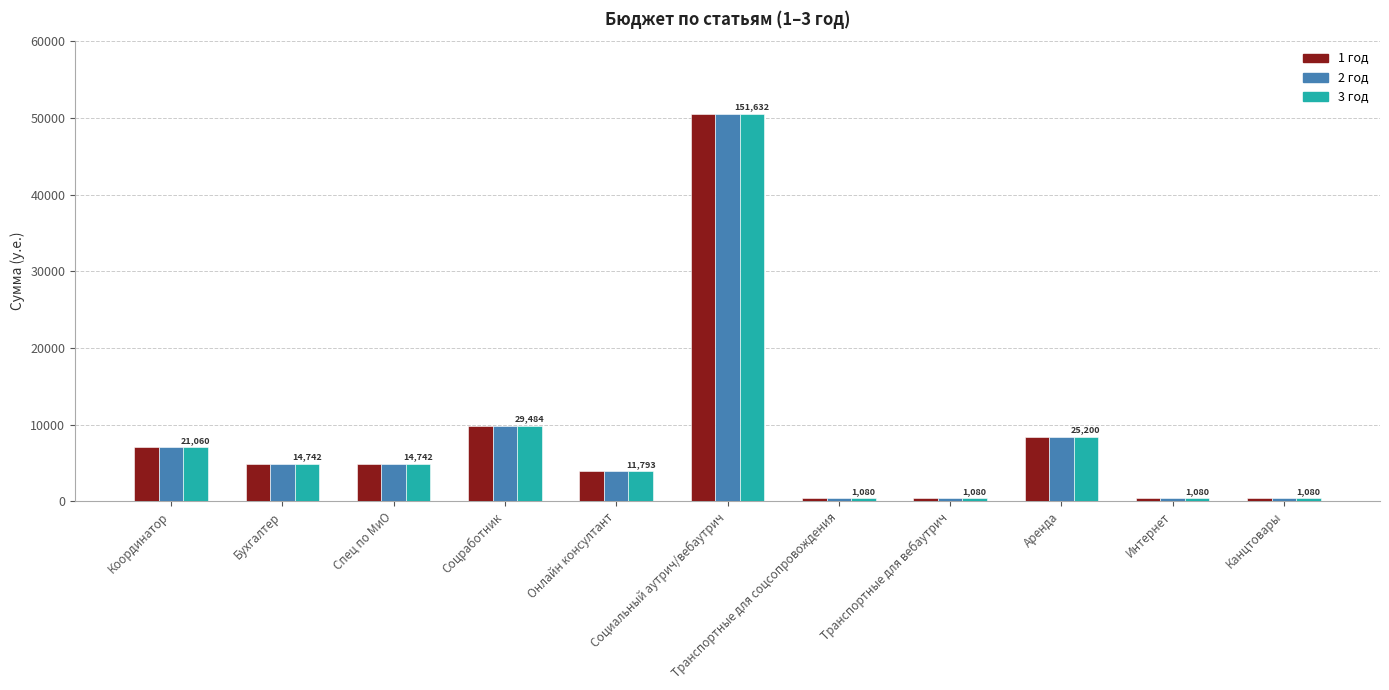

Reading left to right, transcribe all the data shown in this chart.

1 год: 7020.0	4914.0	4914.0	9828.0	3931.2	50544.0	360.0	360.0	8400.0	360.0	360.0
2 год: 7020.0	4914.0	4914.0	9828.0	3931.2	50544.0	360.0	360.0	8400.0	360.0	360.0
3 год: 7020.0	4914.0	4914.0	9828.0	3931.2	50544.0	360.0	360.0	8400.0	360.0	360.0